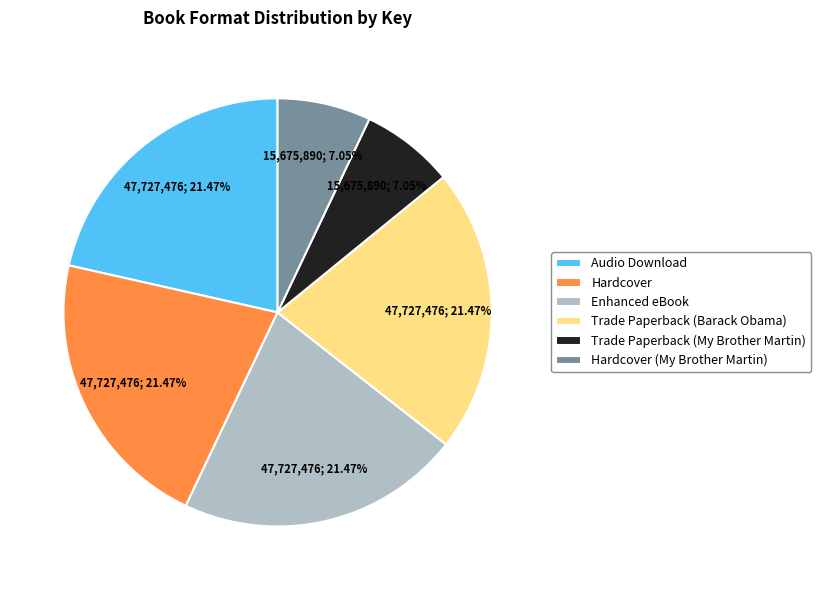

Is it true that Trade Paperback (Barack Obama) is 11% of the pie?

False